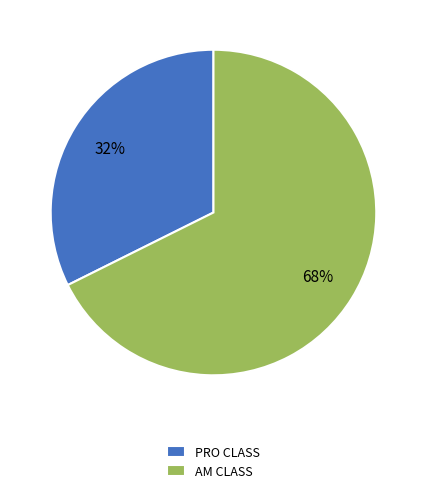

Rank the categories by value from highest to lowest.

AM CLASS, PRO CLASS